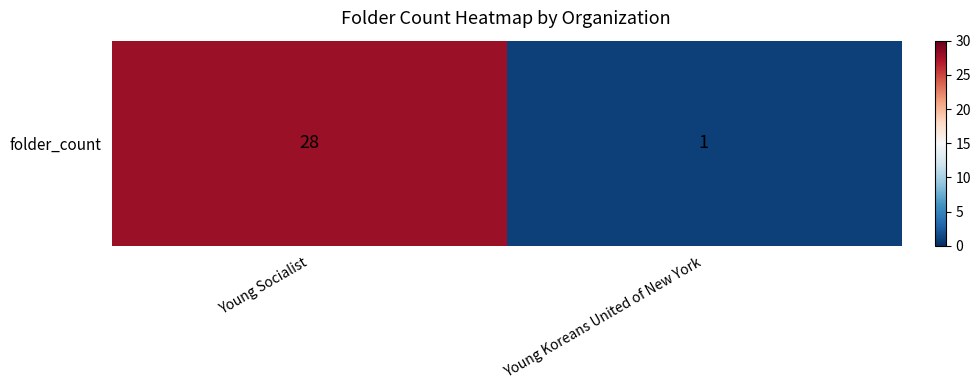

What is the smallest value displayed?

1